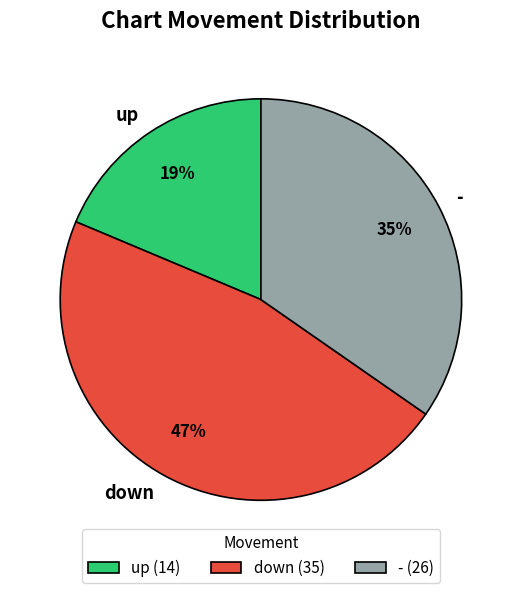

To the nearest percent, what is the average slice percentage?

33%